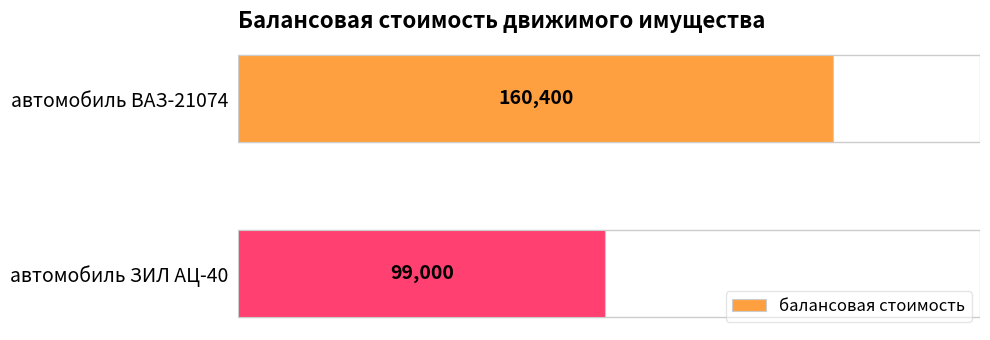

What is the label of the 1st bar from the bottom?

автомобиль ЗИЛ АЦ-40